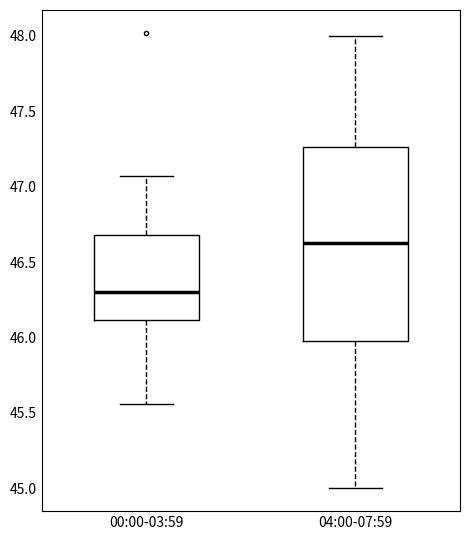

Comparing the boxes themselves (not the whiskers), which one is the tallest?

04:00-07:59